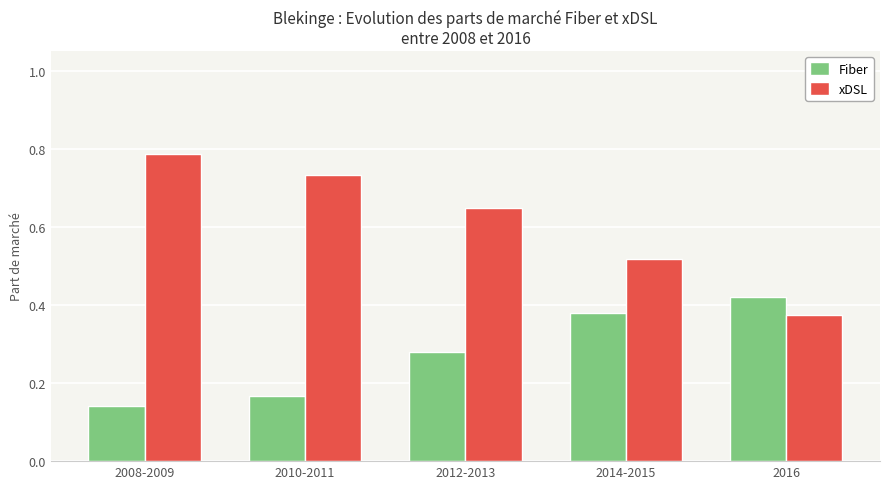

What is the label of the 4th bar from the left?

2014-2015